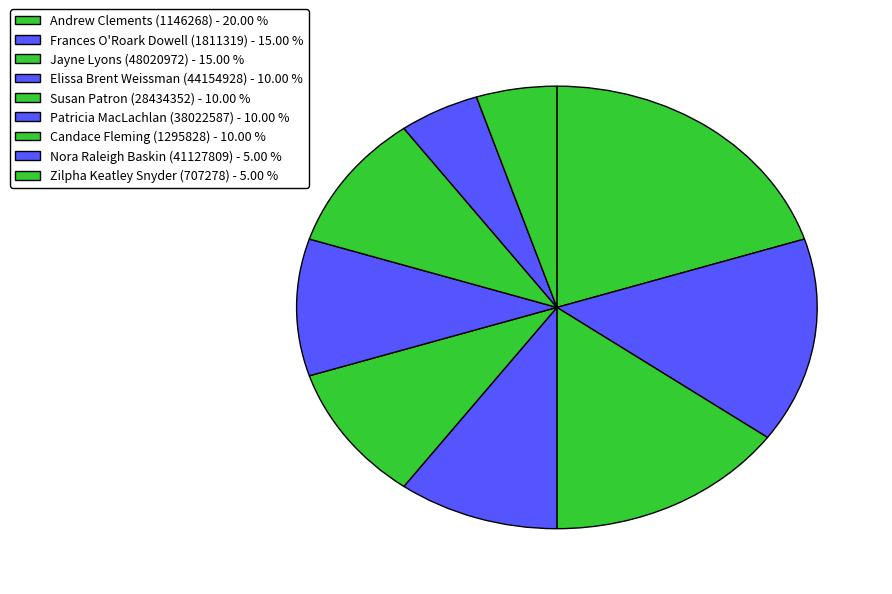

To the nearest percent, what percentage of the pie is Jayne Lyons (48020972)?

15%